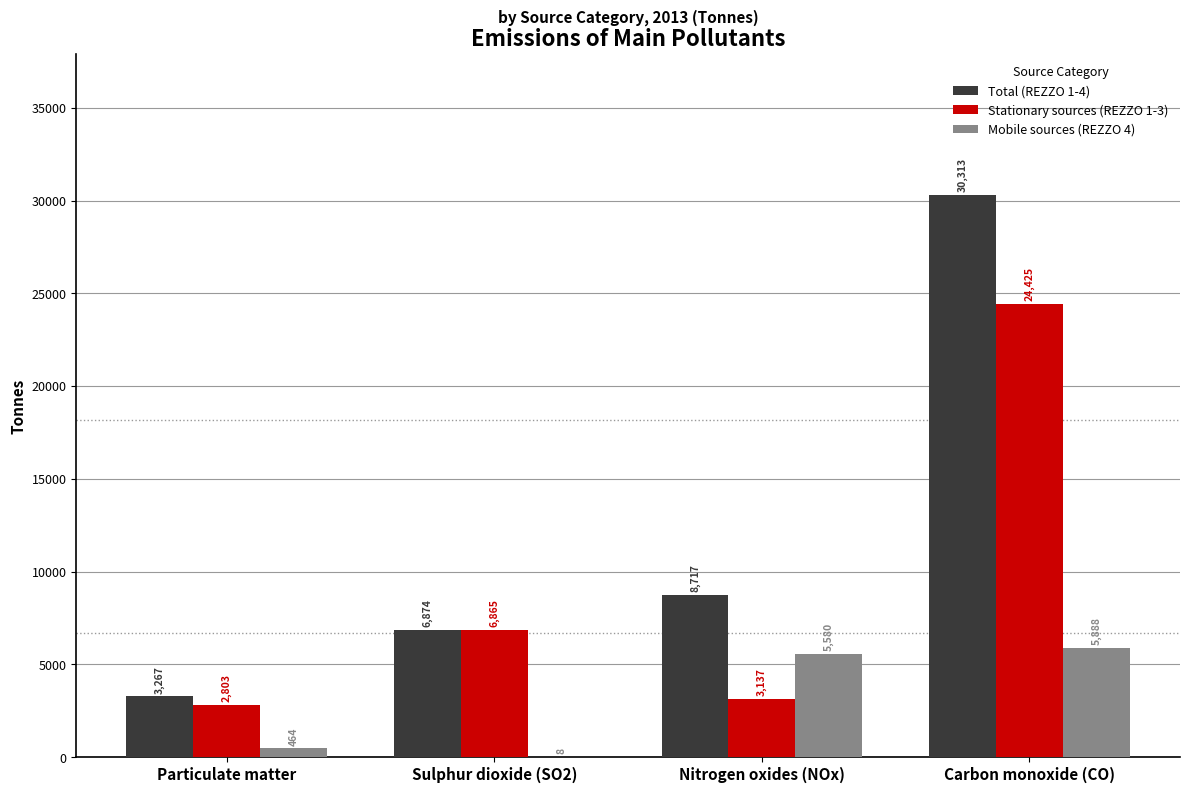

What are all the series names shown in the legend?

Total (REZZO 1-4), Stationary sources (REZZO 1-3), Mobile sources (REZZO 4)